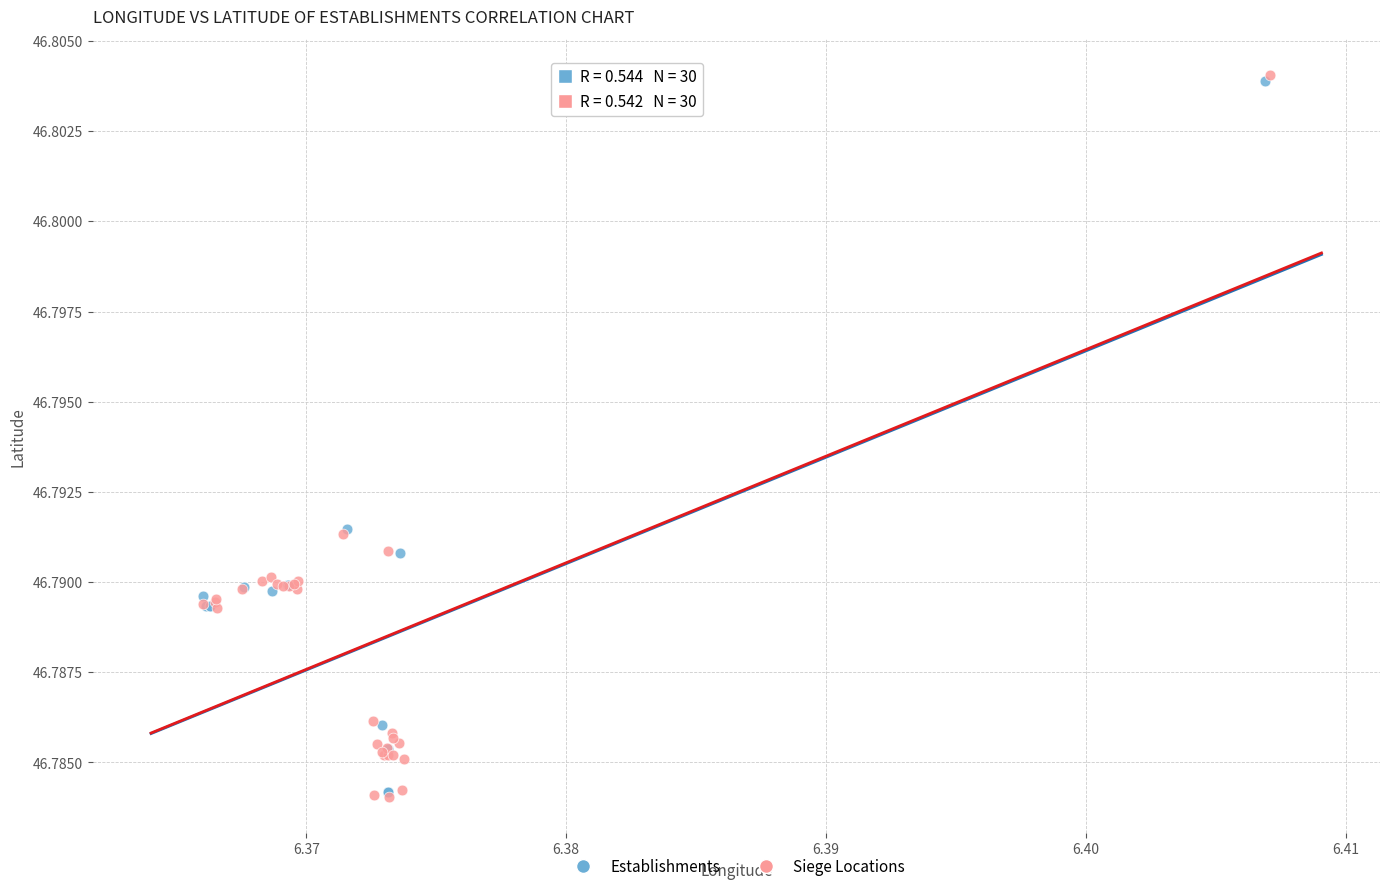

Which series has the largest Y range (max minus min)?

Siege Locations